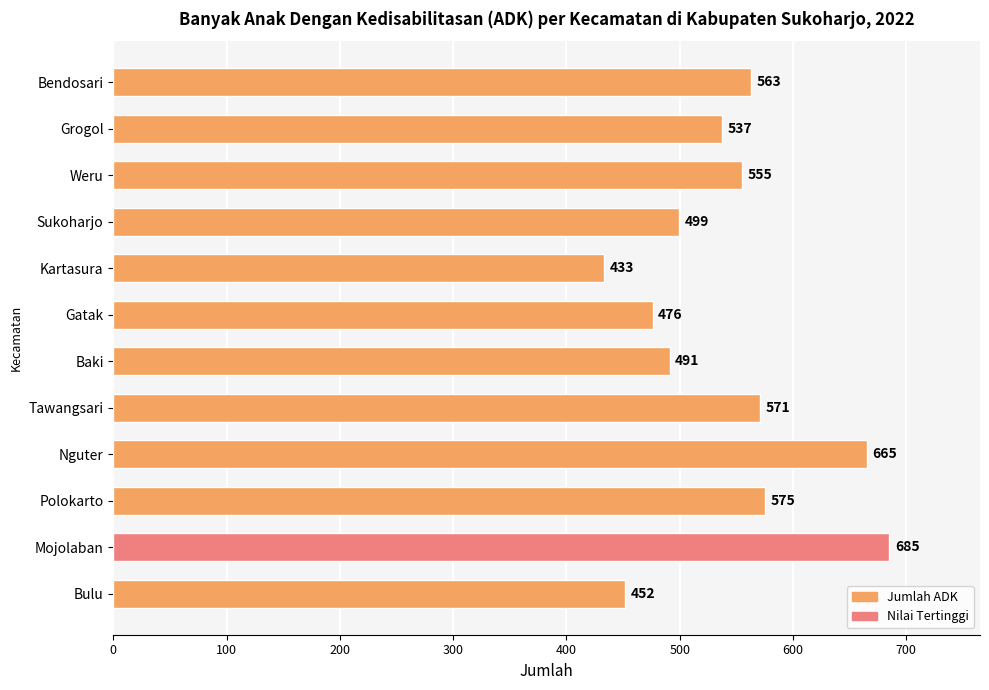

Count the number of categories in the chart.

12